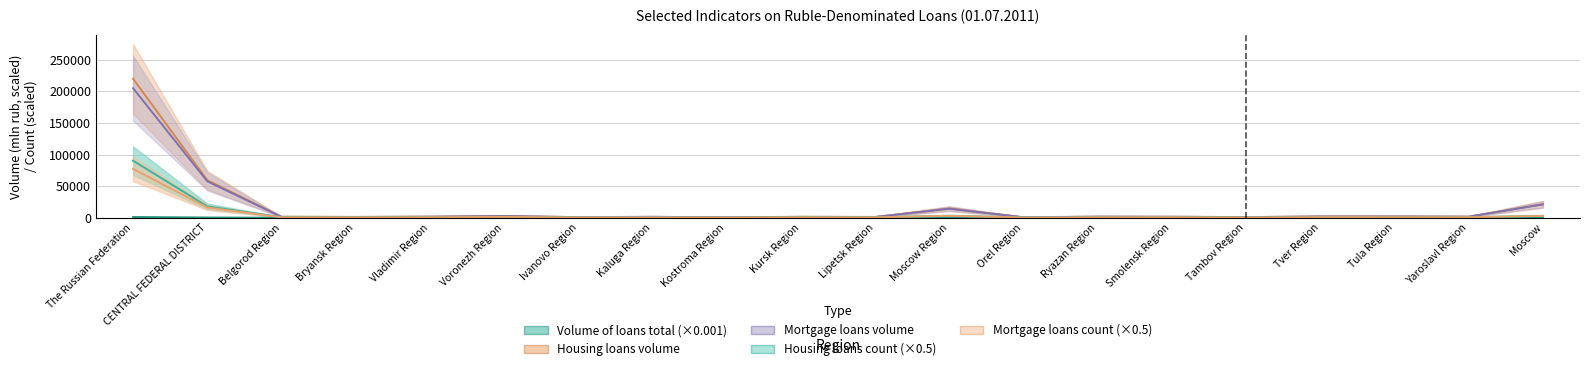

At which label does Housing loans volume (mln rub) first exceed 1687?

The Russian Federation